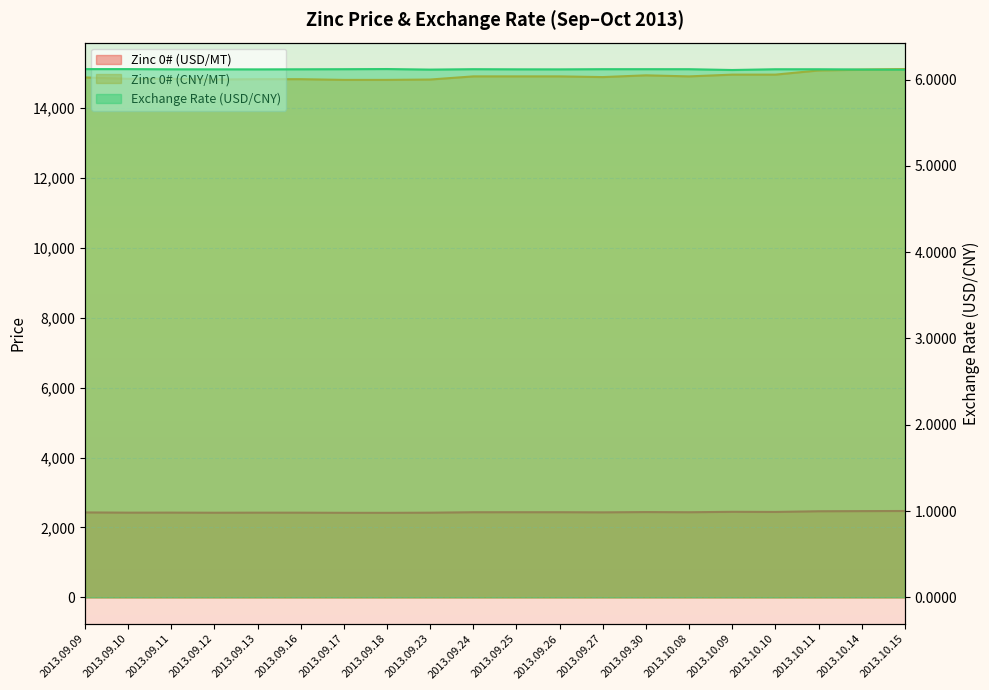

True or false: Zinc 0# (USD/MT) and Exchange Rate (USD/CNY) cross at least once.

False